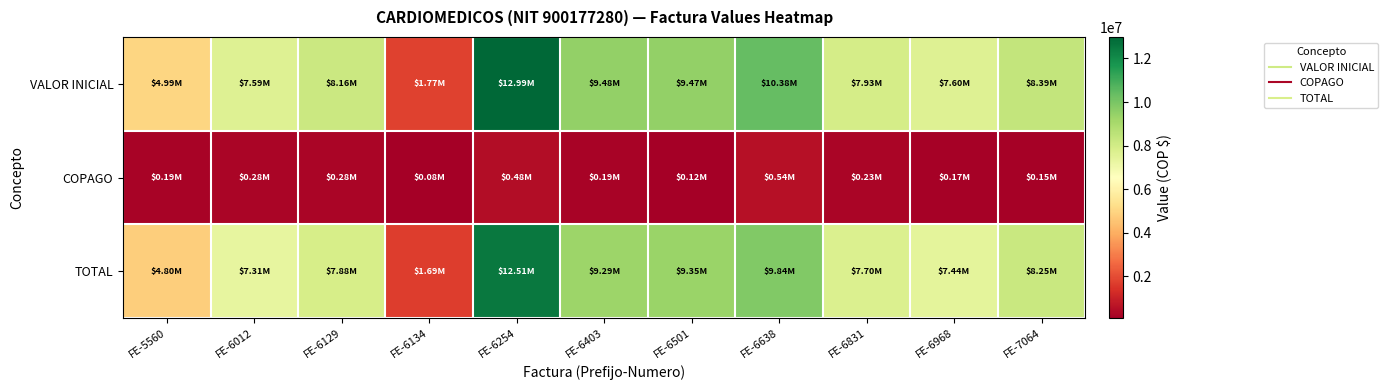

How many series are shown in this chart?

3